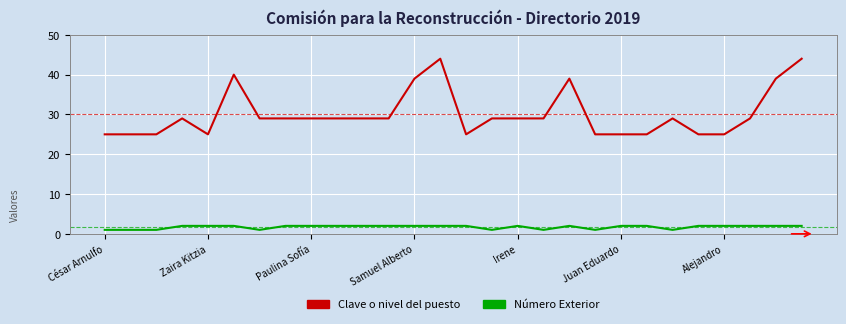

Which series has the largest total across all categories?

Clave o nivel del puesto